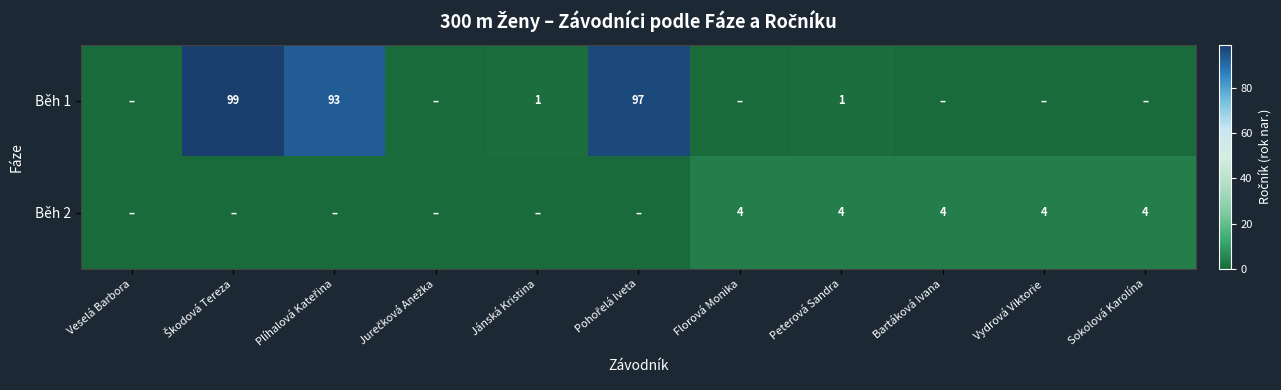

The Běh 2 series shows 4 at Peterová Sandra. True or false?

True